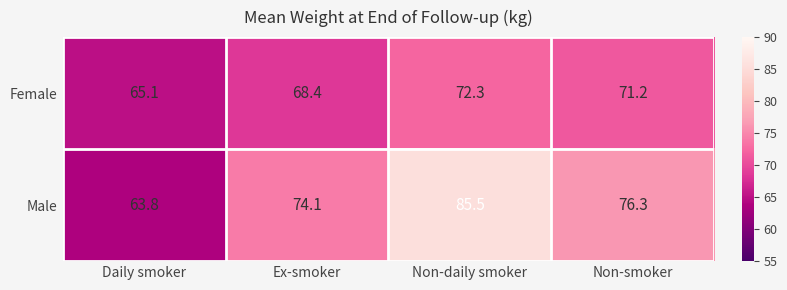

Is the value of Male at Non-smoker greater than the value of Female at Non-smoker?

Yes